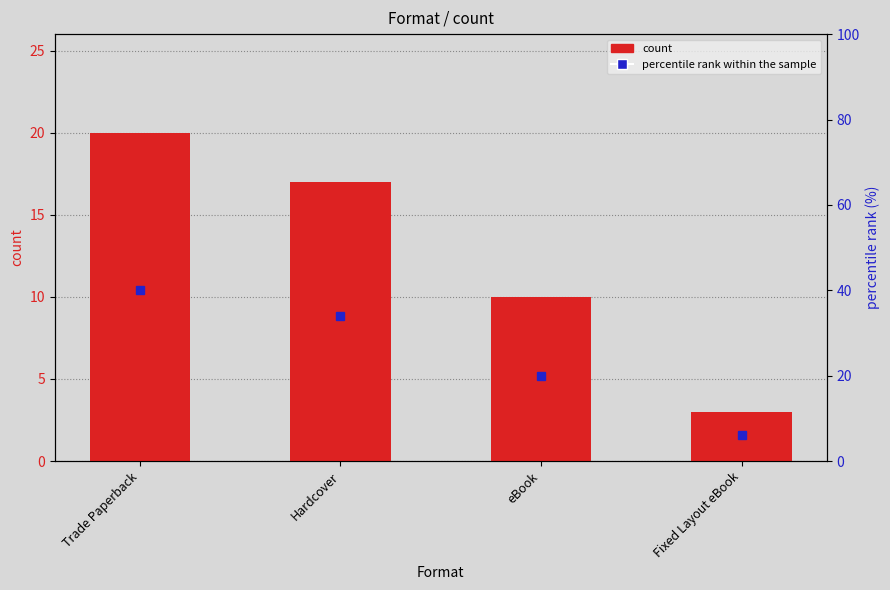

Reading right to left, transcribe all the data shown in this chart.

count: Fixed Layout eBook=3	eBook=10	Hardcover=17	Trade Paperback=20
percentile rank within the sample: Fixed Layout eBook=6	eBook=20	Hardcover=34	Trade Paperback=40